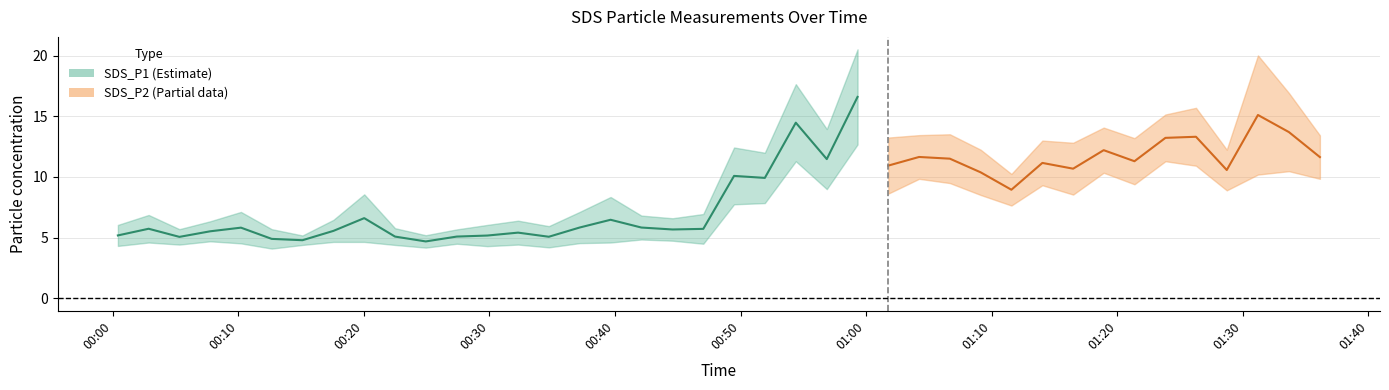

List the series in order of their peak value, lowest first.

SDS_P2, SDS_P1